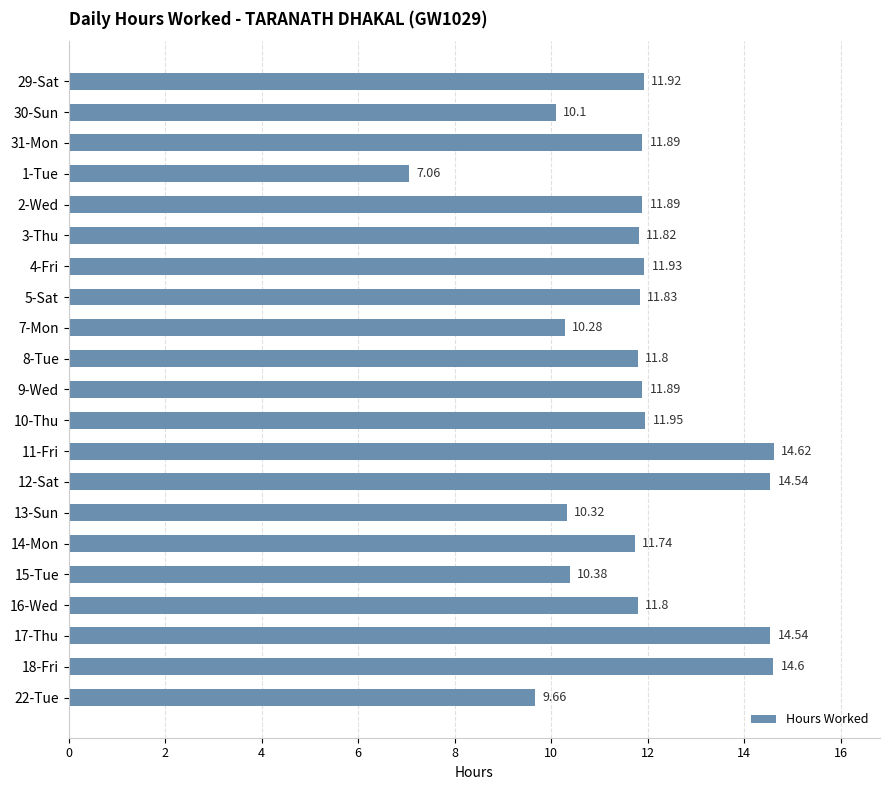

Between 29-Sat and 31-Mon, which is larger?

29-Sat